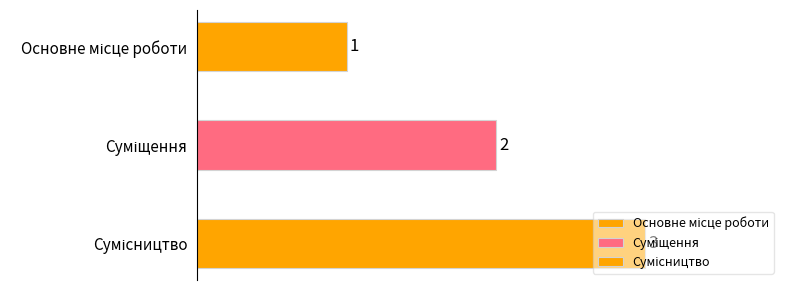

True or false: the data shows 1 at Основне місце роботи.

True